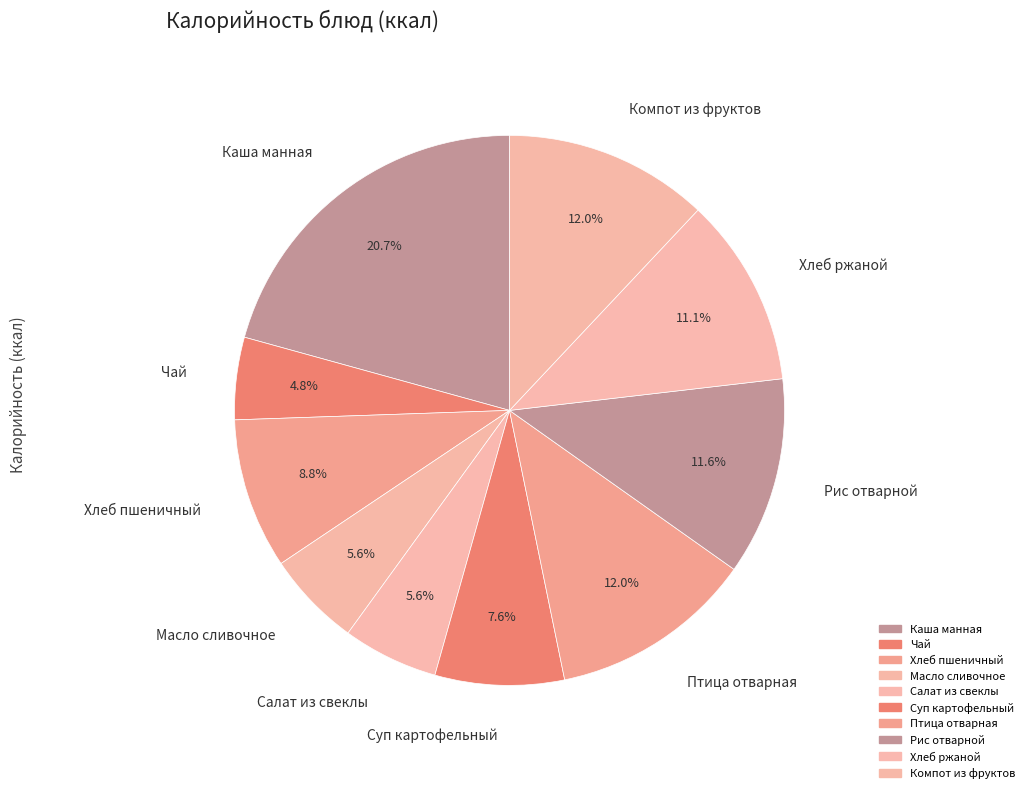

Does any single category account for the majority?

No